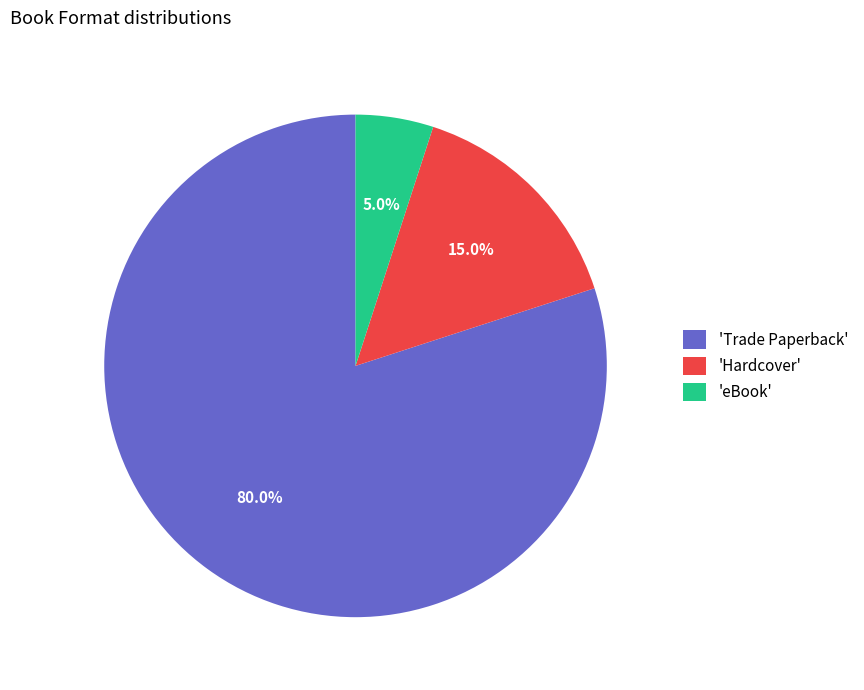

Is there a majority slice in this chart?

Yes